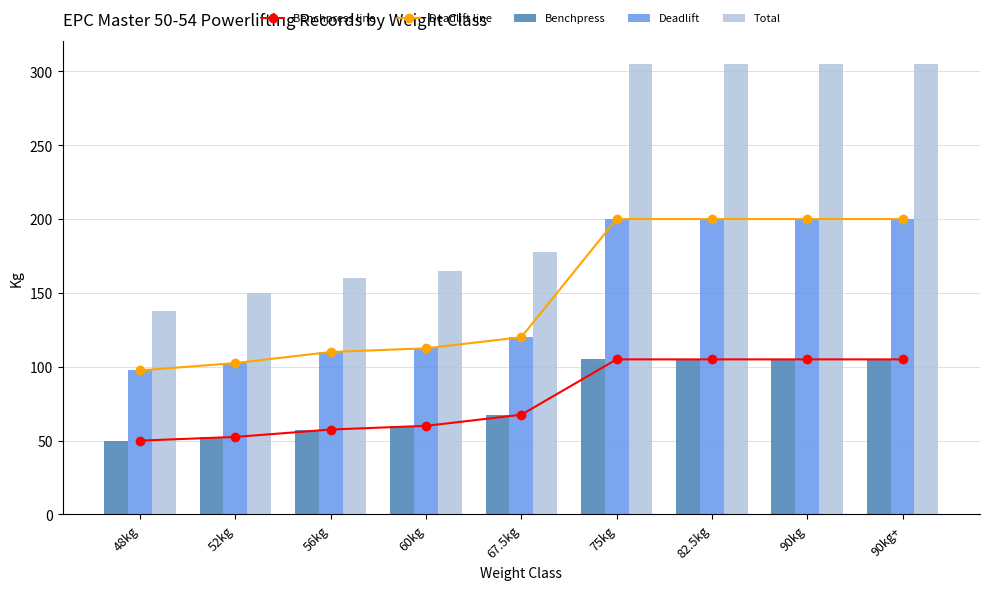

What are all the series names shown in the legend?

Benchpress line, Deadlift line, Benchpress, Deadlift, Total